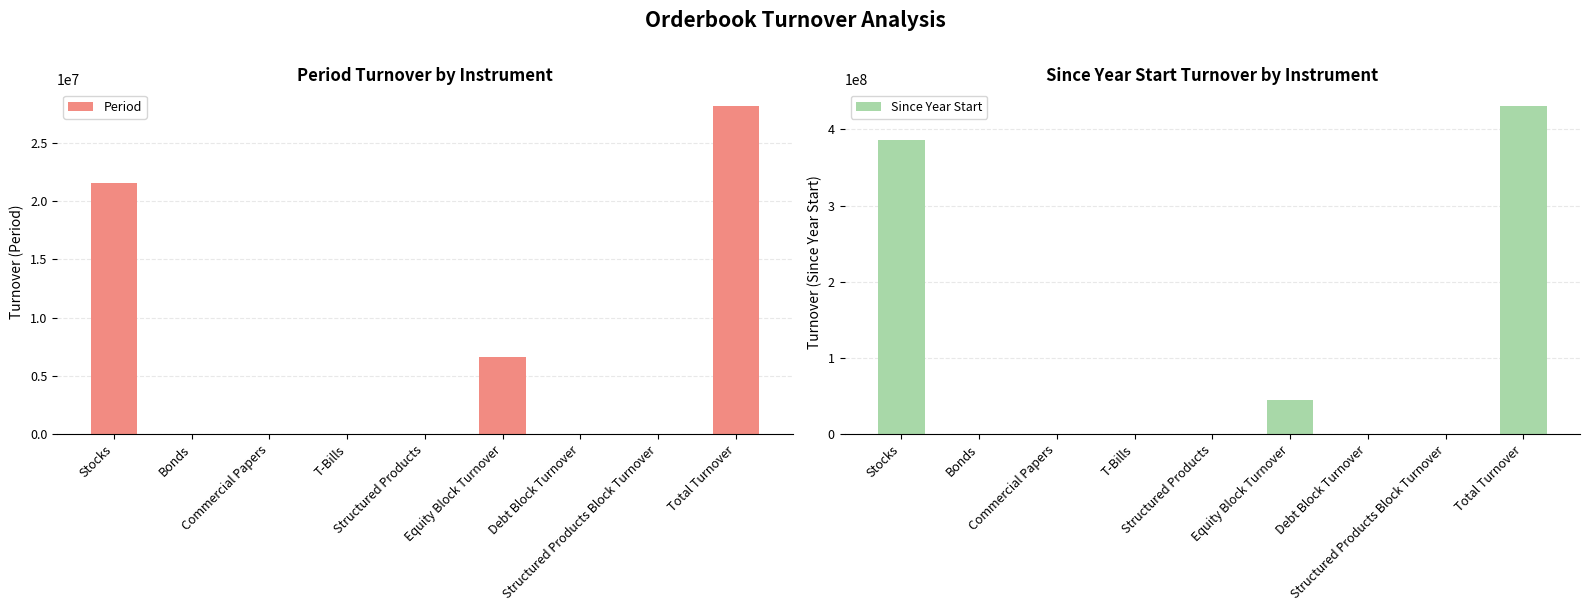

Reading left to right, what are all the values shown in this chart?

Period: 21528834.1	1869.0	0.0	0.0	2326.8	6620784.0	0.0	0.0	28153813.9
Since Year Start: 386110298.3	110800.8	0.0	0.0	385318.2	44323879.2	0.0	0.0	430930296.5